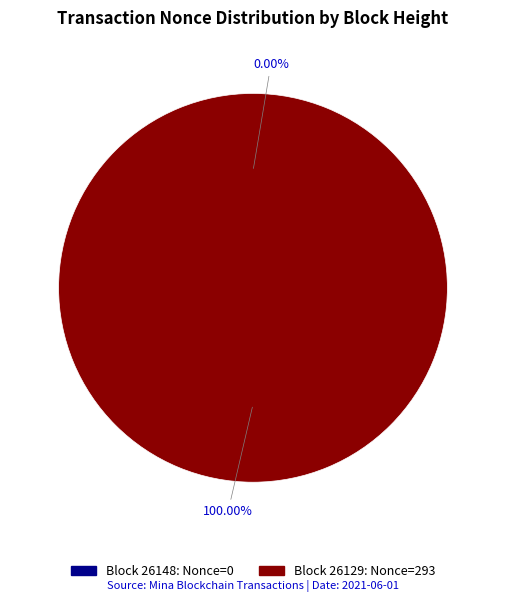

Which category has the smallest portion of the pie?

26148